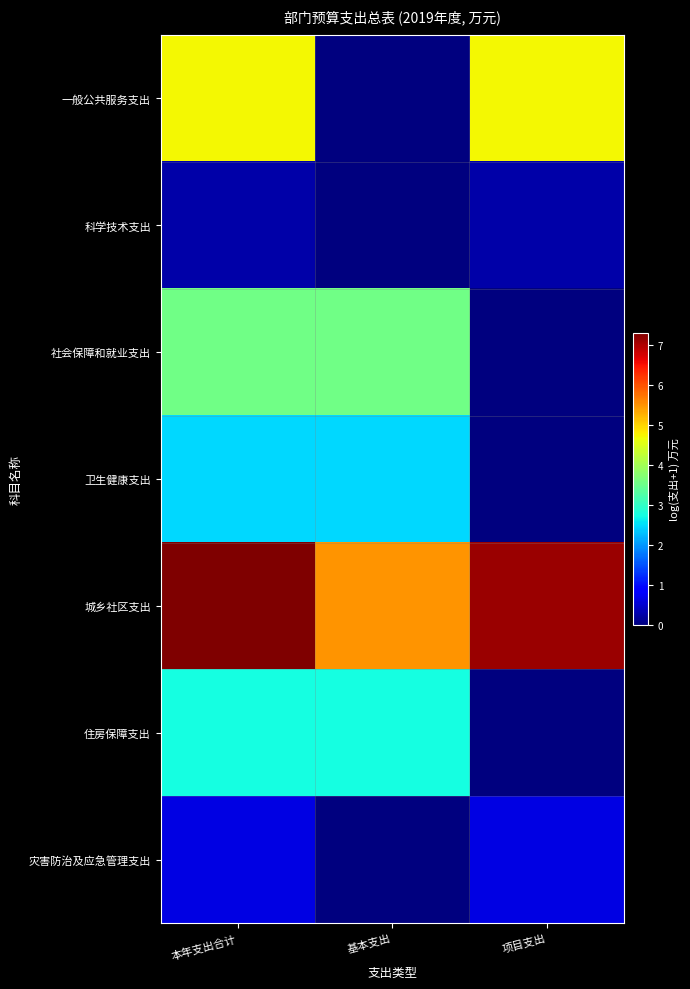

At which category is the sum across all series the highest?

本年支出合计